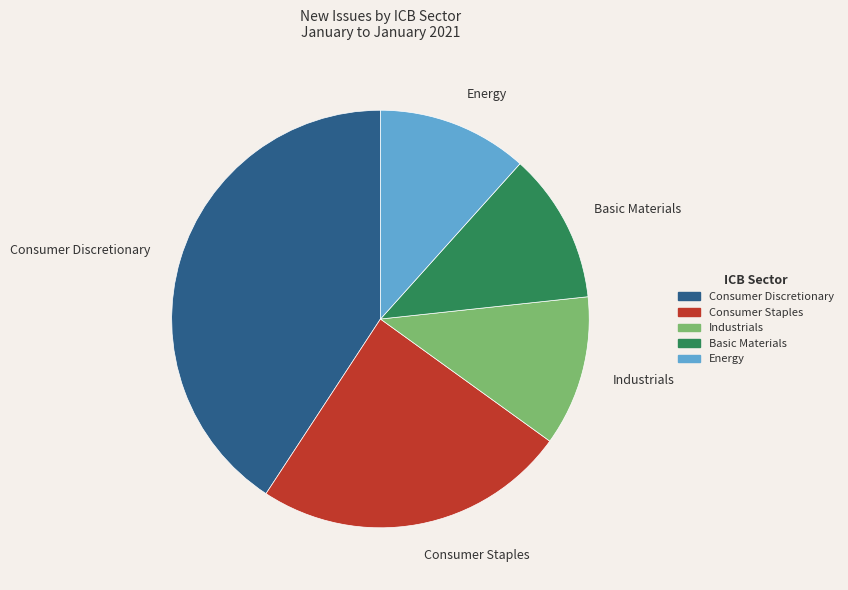

How many slices are in this pie chart?

5